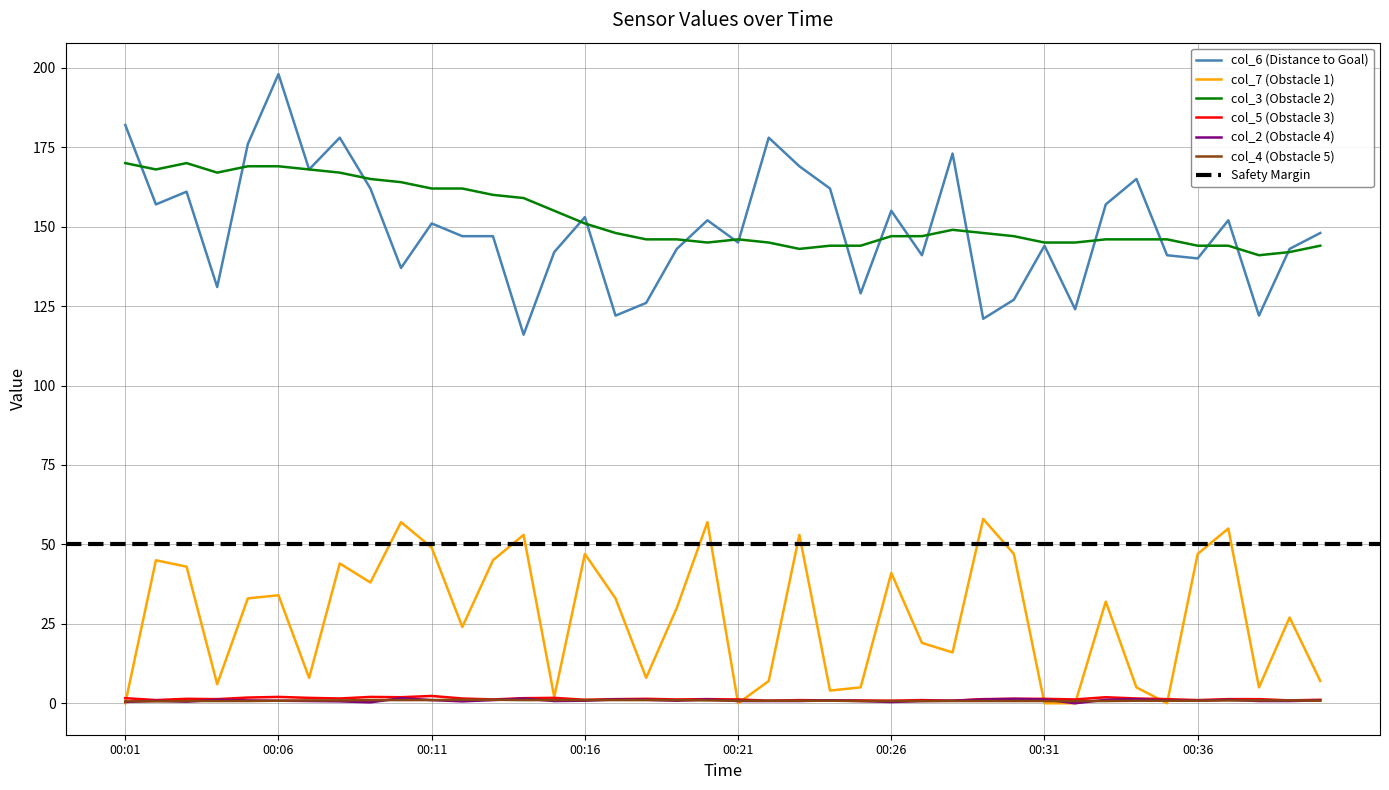

The col_2 series shows 1.5 at 00:14. True or false?

True